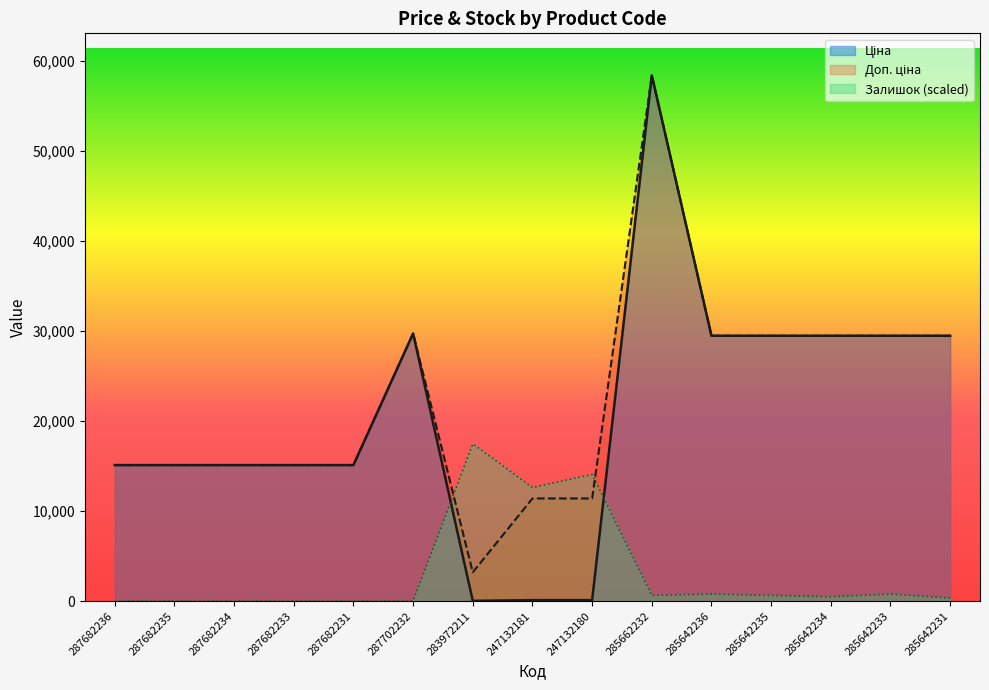

Which series ends up on top after the final intersection of Залишок and Ціна?

Ціна